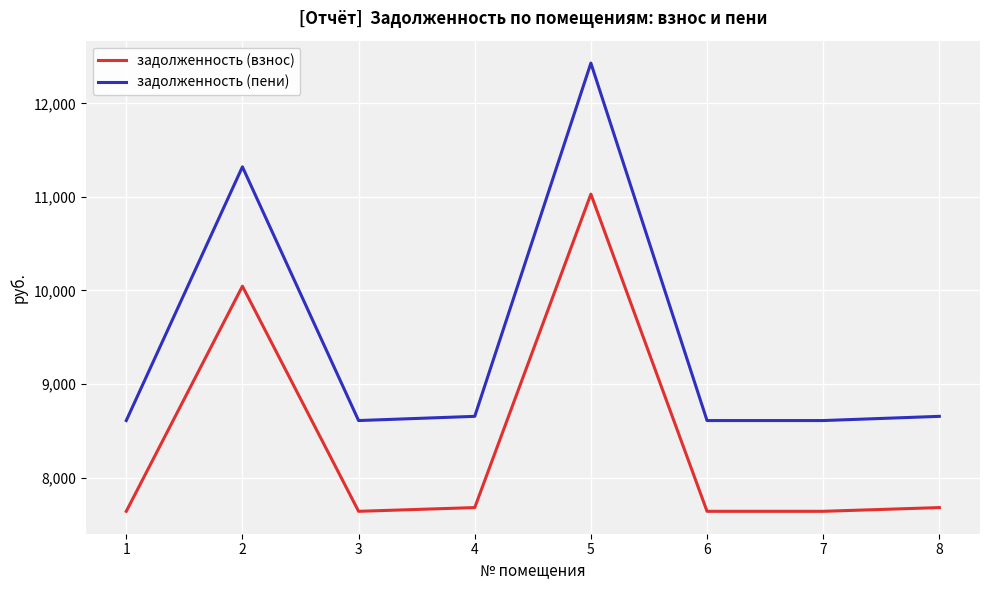

Is the value of задолженность (взнос) at 2 greater than the value of задолженность (пени) at 2?

No